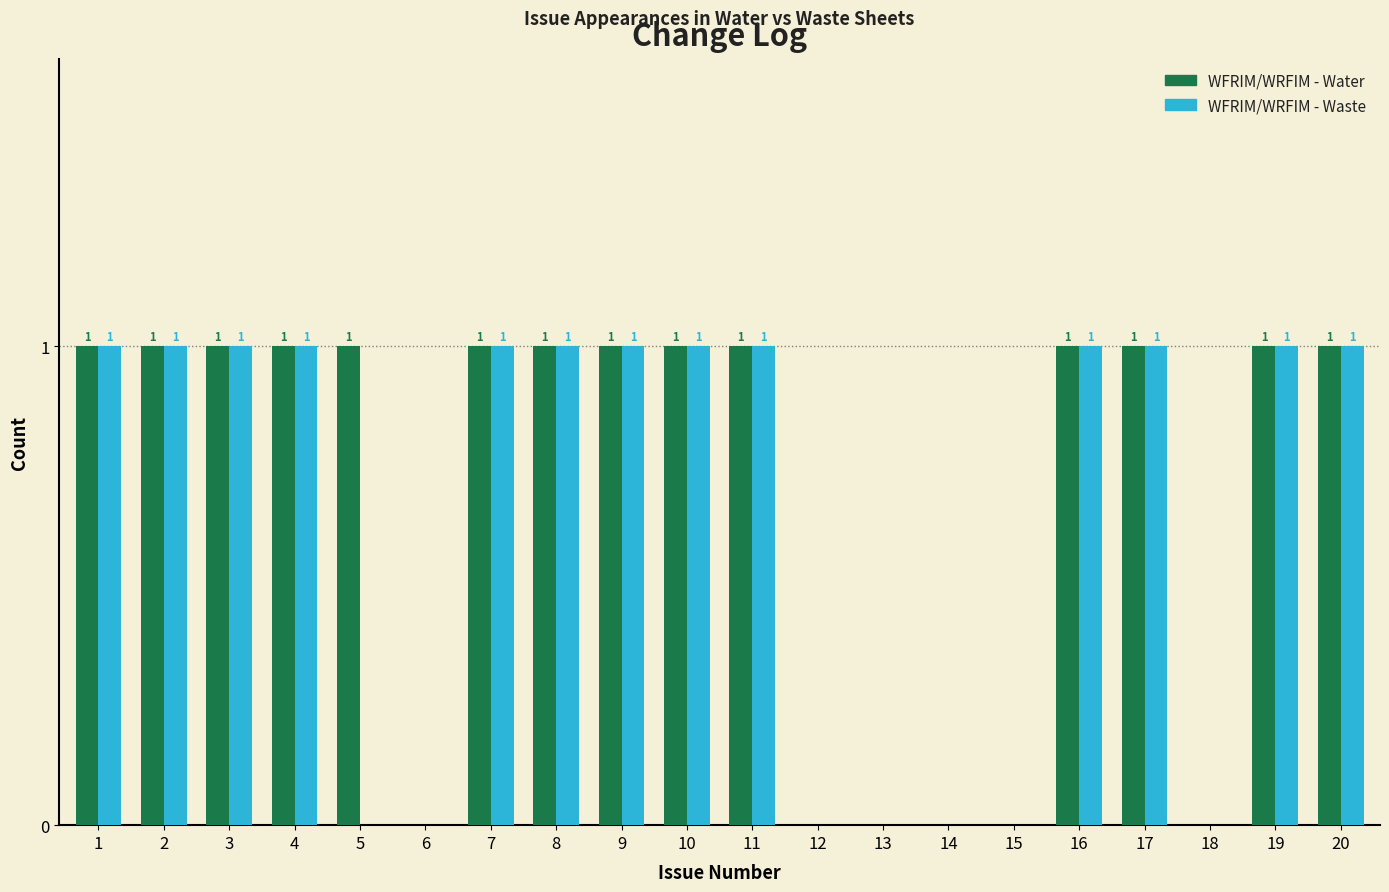

Are the bars horizontal?

No